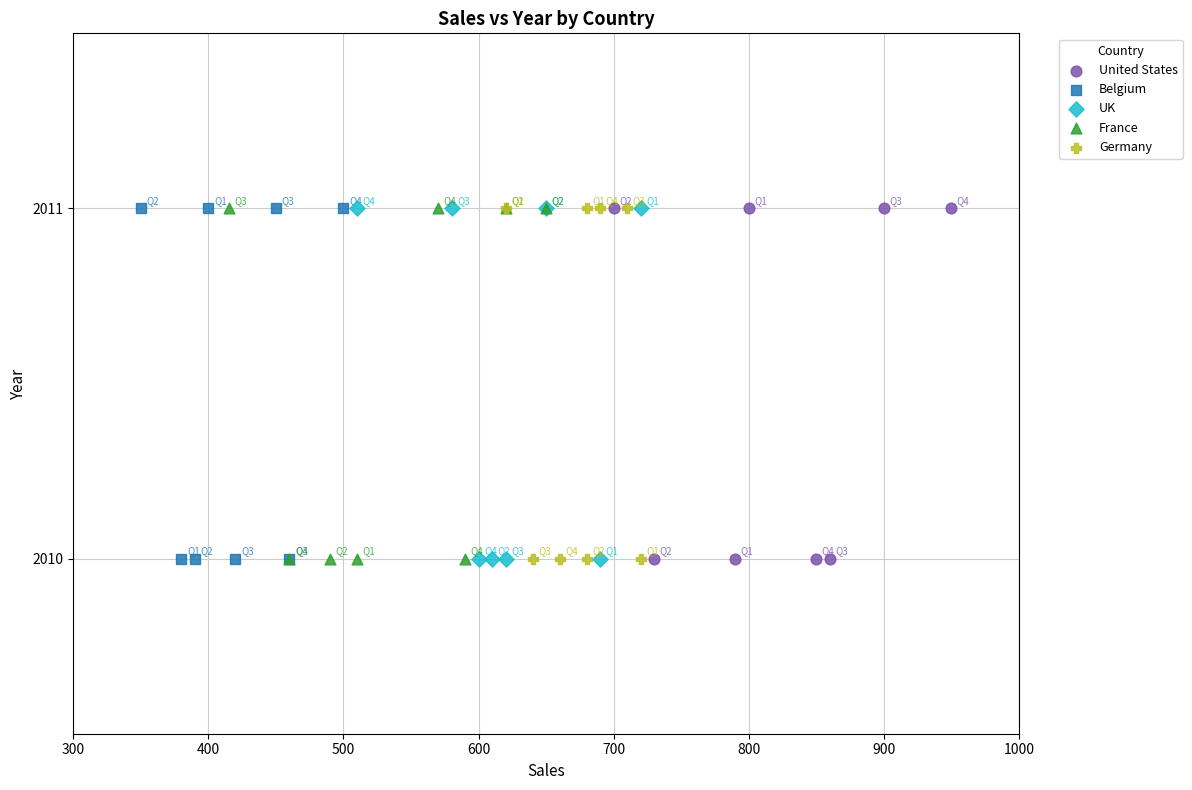

What are all the series names shown in the legend?

United States, Belgium, UK, France, Germany